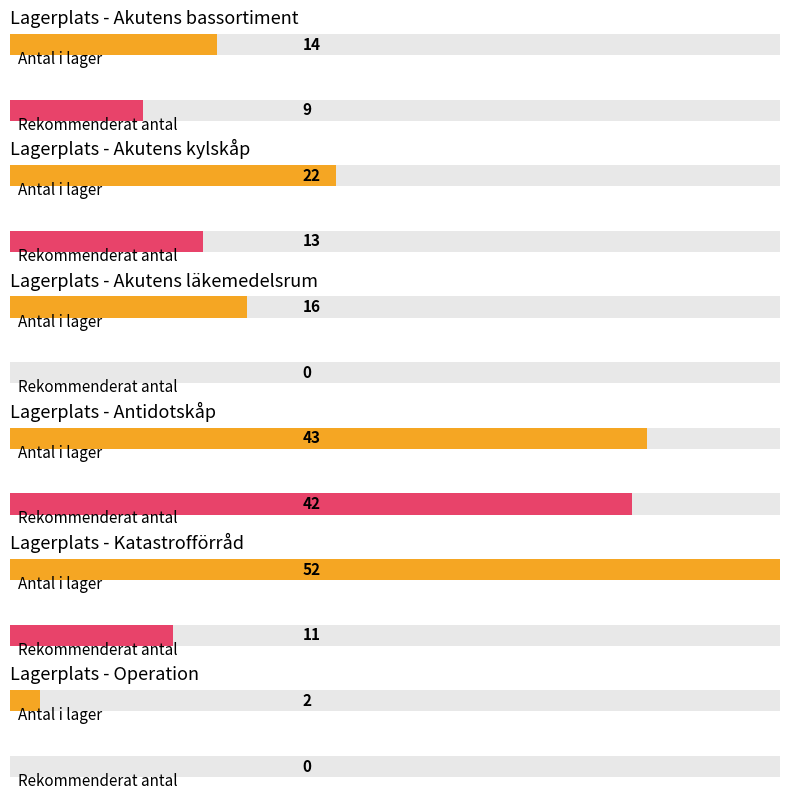

Which series has the largest total across all categories?

Antal i lager